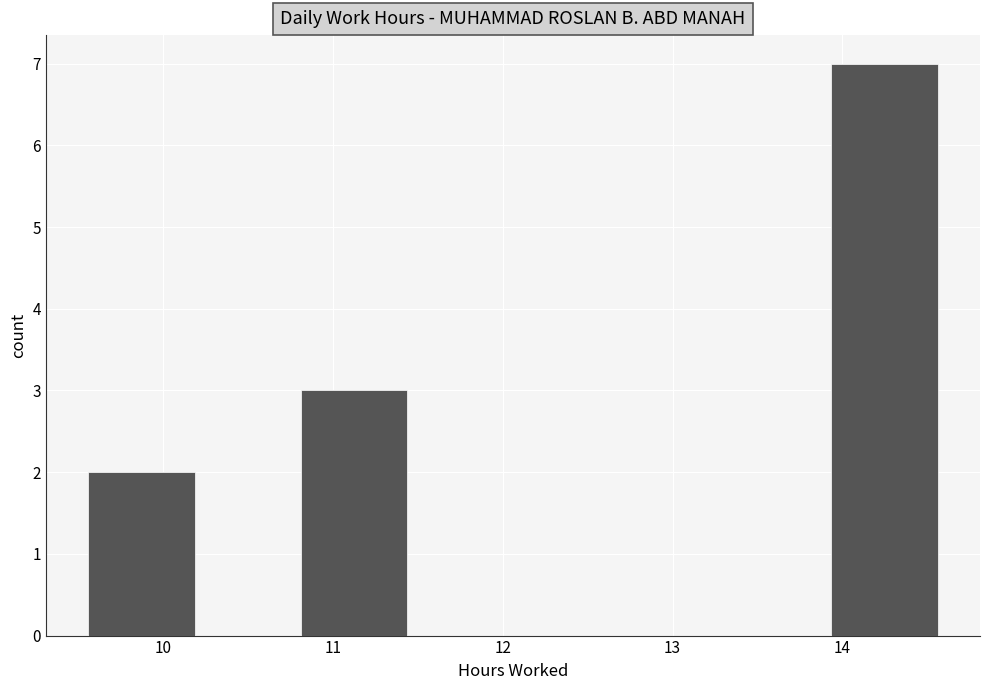

Which range on the x-axis has the tallest bar?

13.9 to 14.6